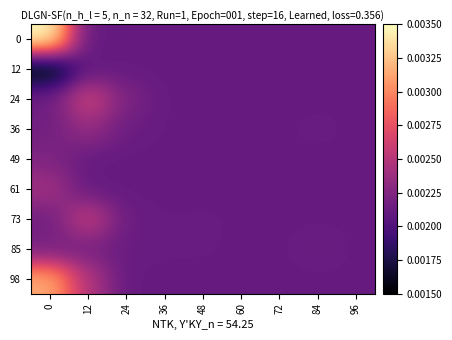

Reading left to right, what are all the values shown in this chart?

0: 0=0.0	12=0.0	24=0.0	36=0.0	48=0.0	60=0.0	72=0.0	84=0.0	96=0.0
12: 0=0.0	12=0.0	24=0.0	36=0.0	48=0.0	60=0.0	72=0.0	84=0.0	96=0.0
24: 0=0.0	12=0.0	24=0.0	36=0.0	48=0.0	60=0.0	72=0.0	84=0.0	96=0.0
36: 0=0.0	12=0.0	24=0.0	36=0.0	48=0.0	60=0.0	72=0.0	84=0.0	96=0.0
49: 0=0.0	12=0.0	24=0.0	36=0.0	48=0.0	60=0.0	72=0.0	84=0.0	96=0.0
61: 0=0.0	12=0.0	24=0.0	36=0.0	48=0.0	60=0.0	72=0.0	84=0.0	96=0.0
73: 0=0.0	12=0.0	24=0.0	36=0.0	48=0.0	60=0.0	72=0.0	84=0.0	96=0.0
85: 0=0.0	12=0.0	24=0.0	36=0.0	48=0.0	60=0.0	72=0.0	84=0.0	96=0.0
98: 0=0.0	12=0.0	24=0.0	36=0.0	48=0.0	60=0.0	72=0.0	84=0.0	96=0.0